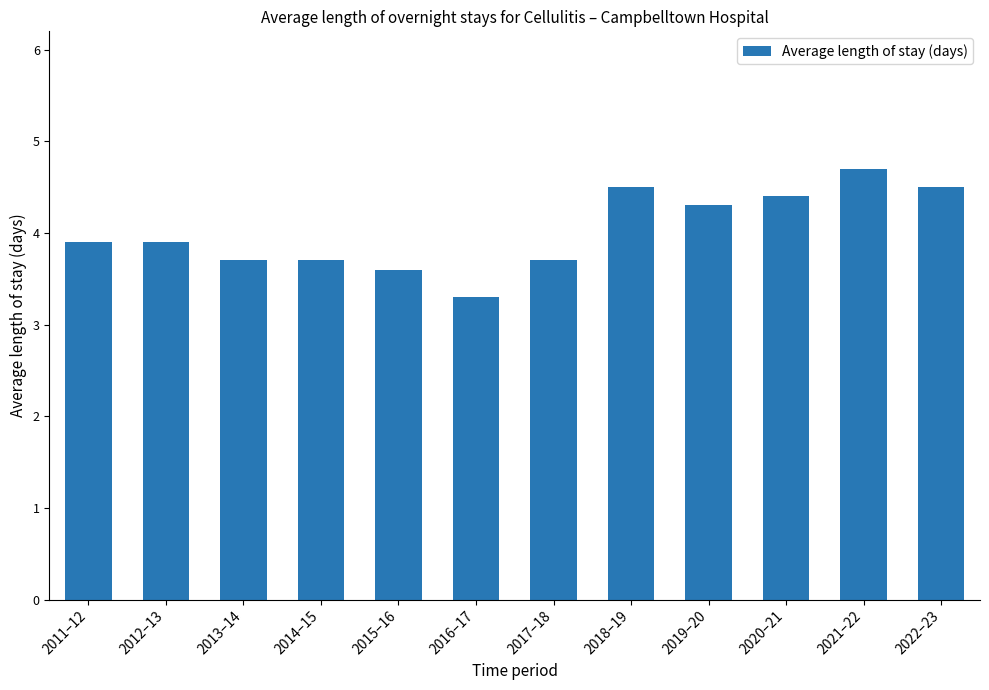

Which label corresponds to the largest value in the chart?

2021–22